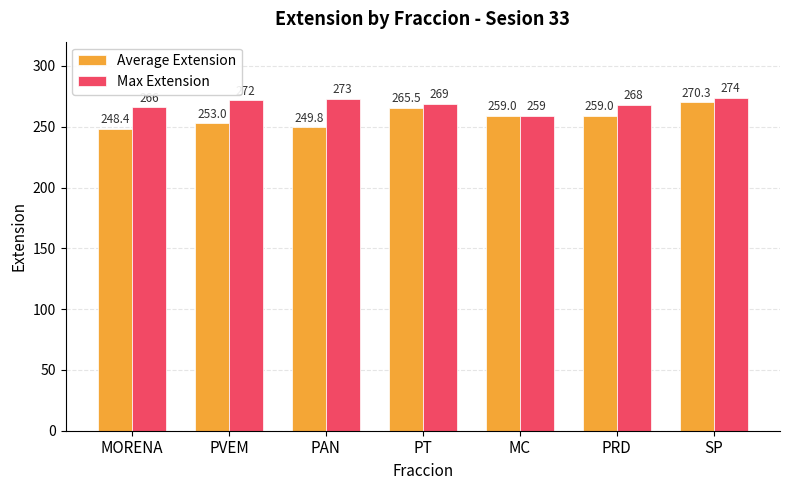

Which label corresponds to the smallest value in the chart?

MORENA